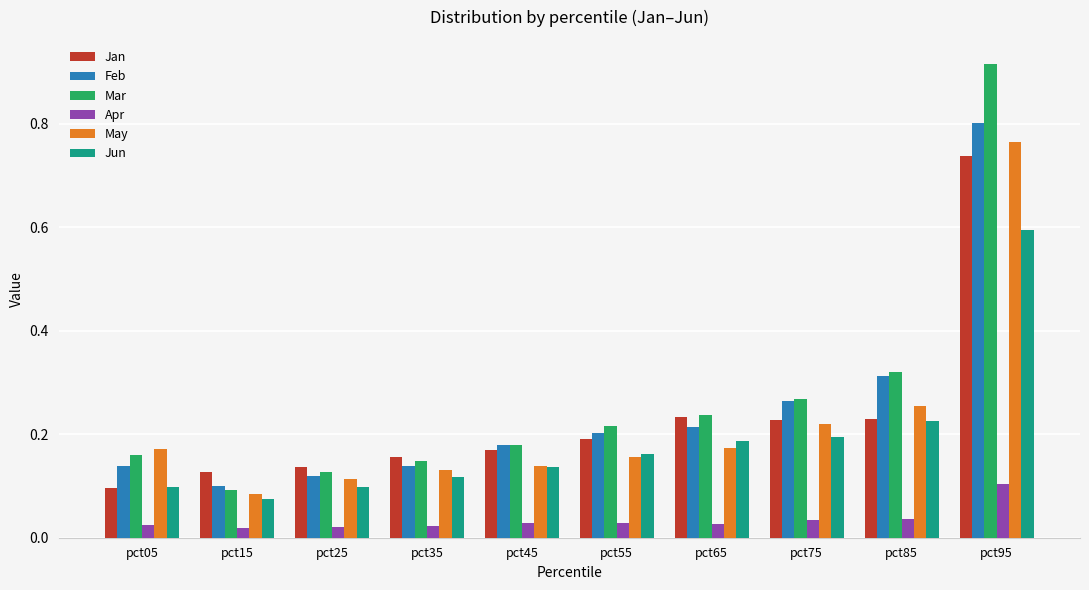

What is the total value across all series at pct25?

0.6